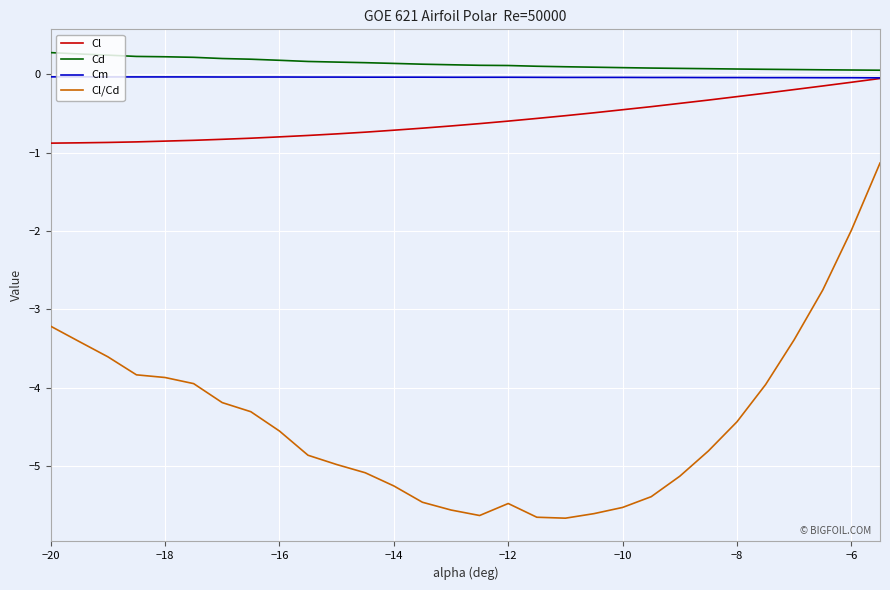

What is the lowest value of the Cl/Cd series?

-5.7